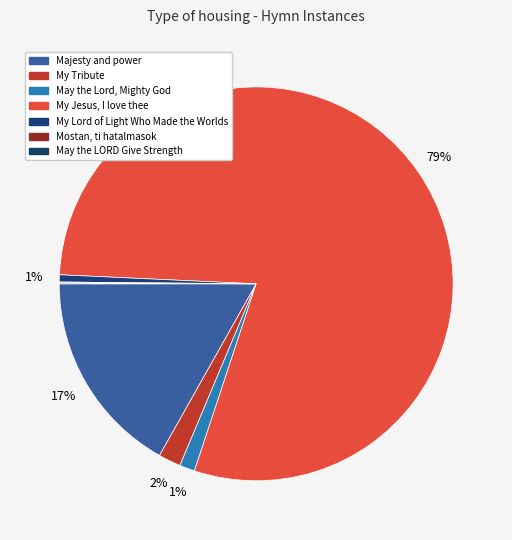

True or false: My Lord of Light Who Made the Worlds accounts for 11% of the total.

False